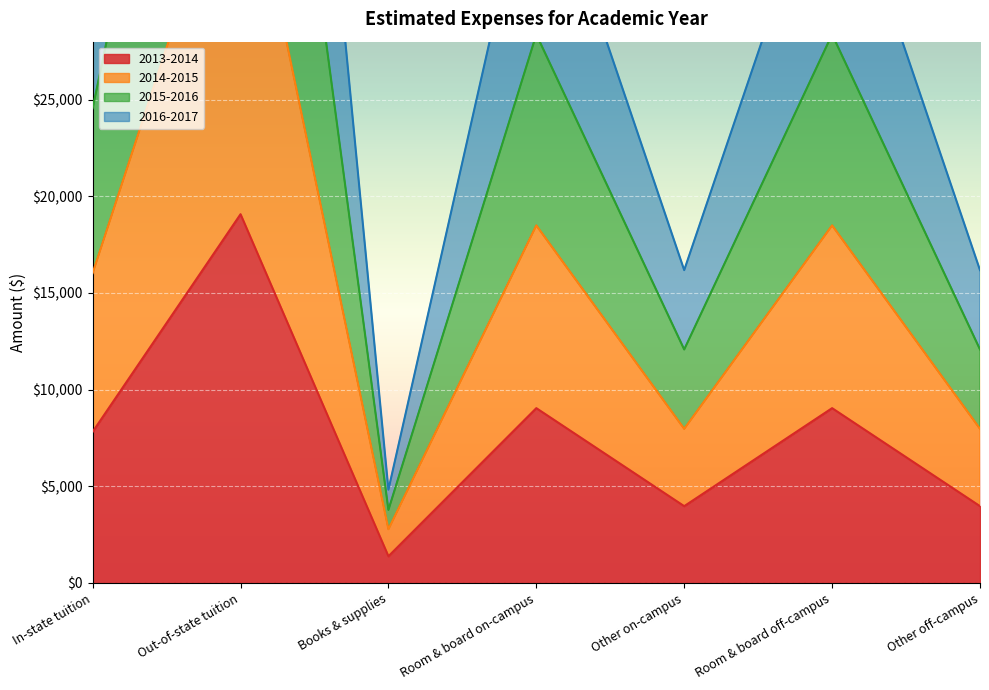

True or false: 2013-2014 and 2014-2015 cross at least once.

False